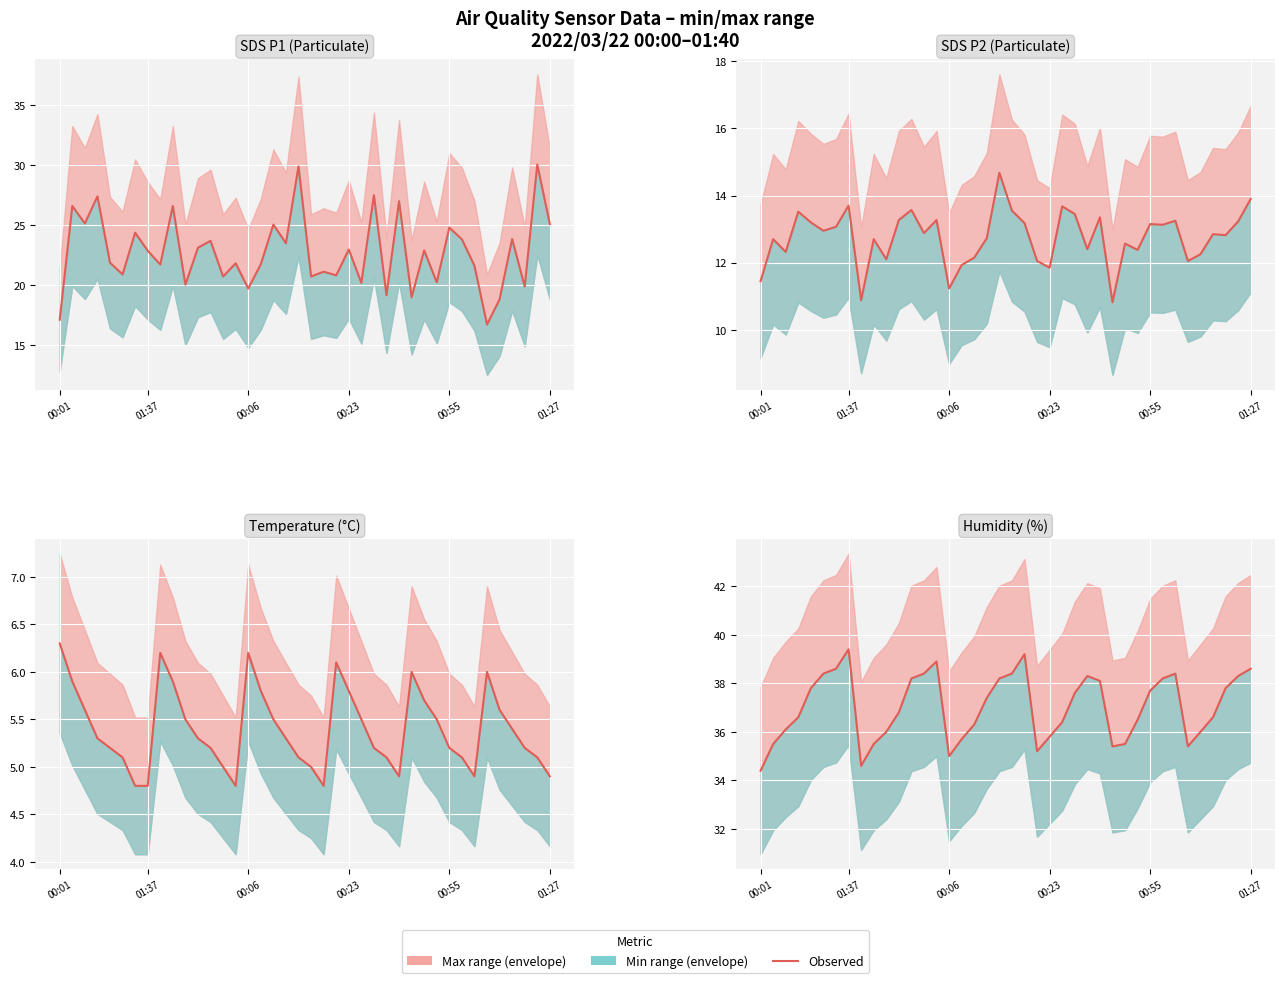

What is the difference between the maximum and second lowest values?

4.8